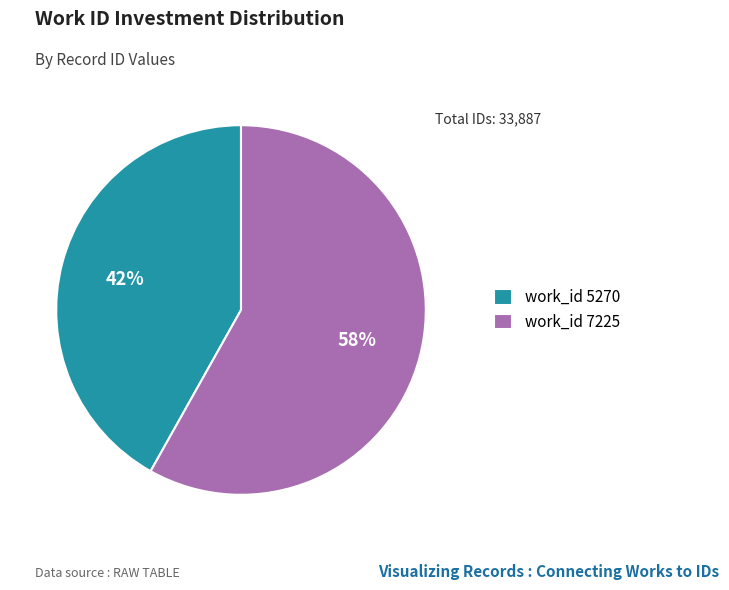

To the nearest percent, what percentage of the pie is work_id 5270?

42%